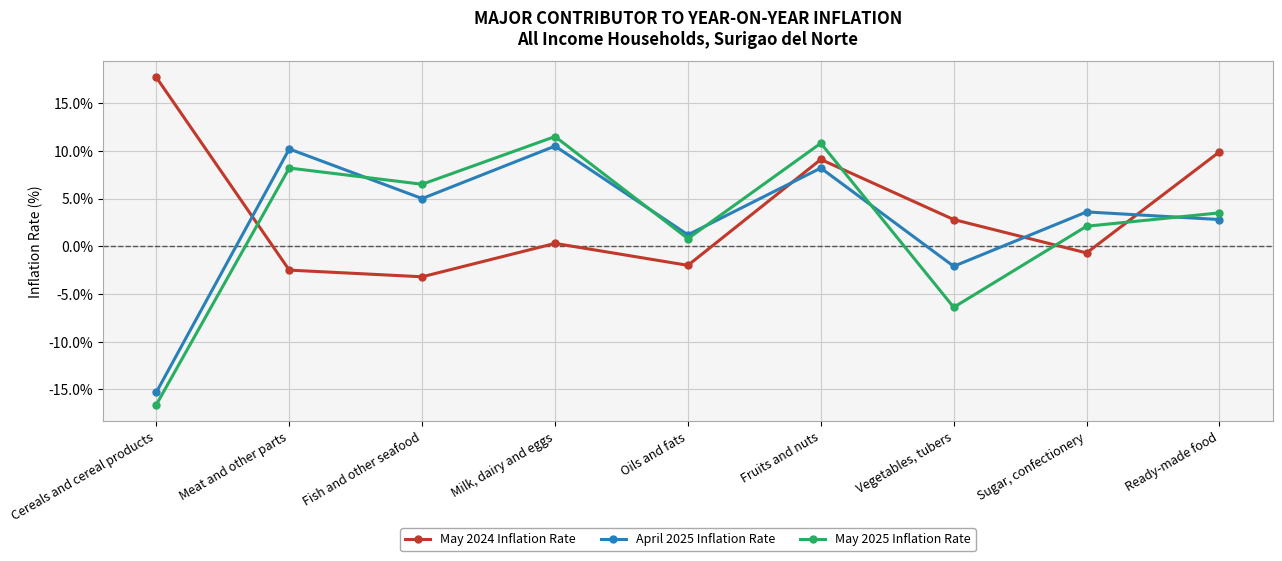

At which category is the sum across all series the highest?

Fruits and nuts